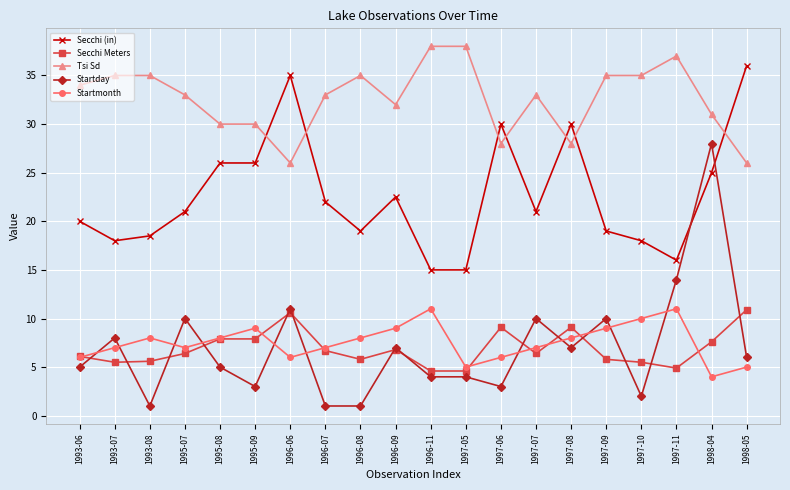

How many lines are shown in the chart?

5